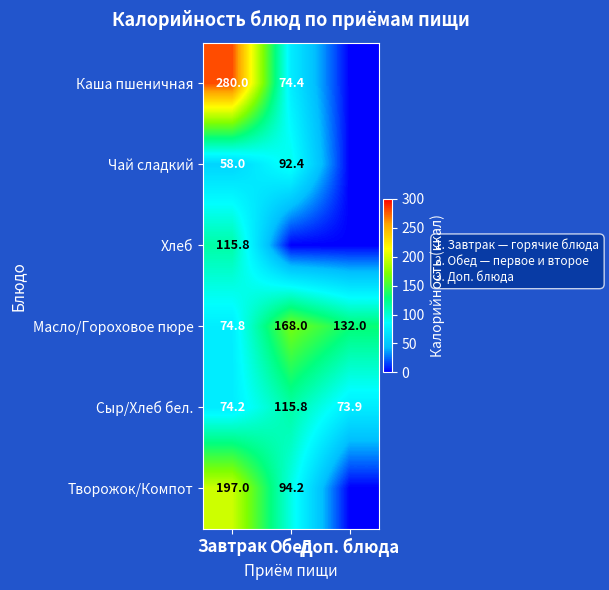

How many values in the Масло/Гороховое пюре series are below 132?

1